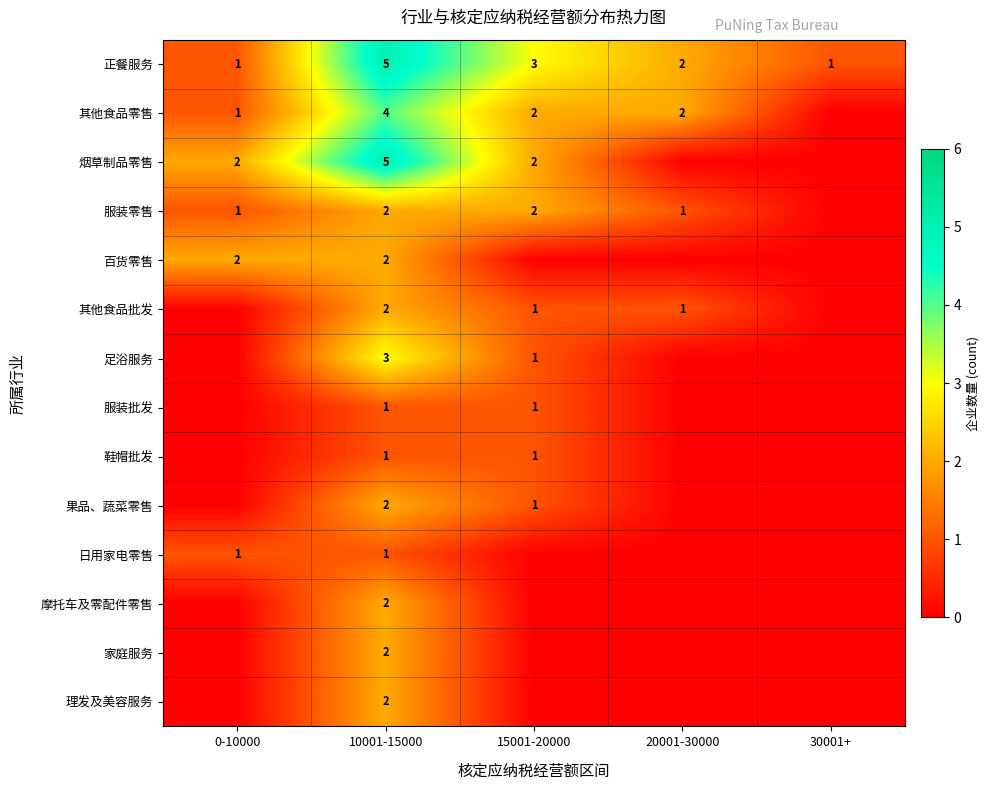

What is the sum of all 正餐服务 values?

12